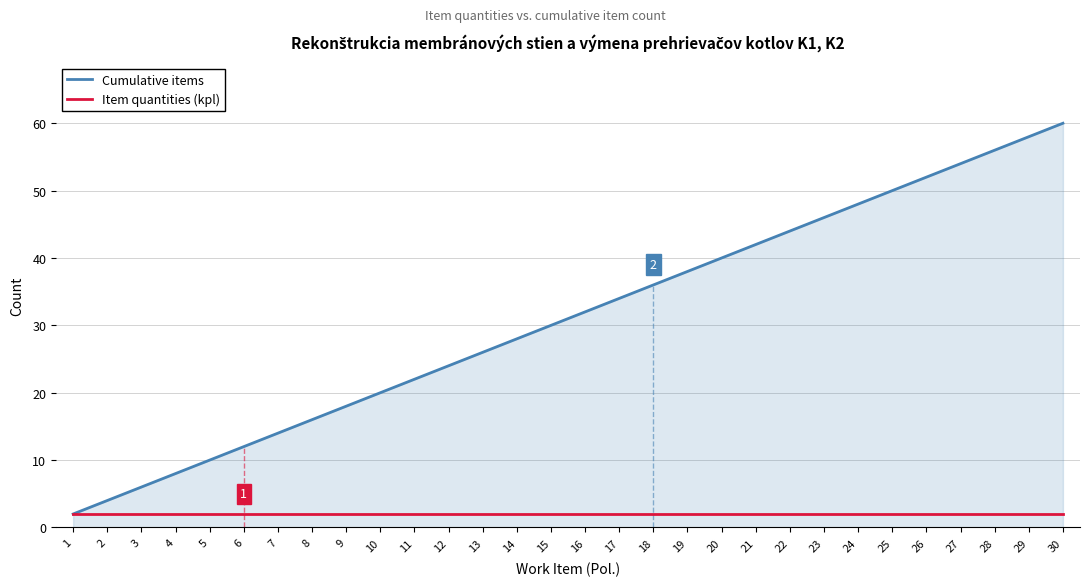

Which series changed the most between 18 and 21?

Cumulative items